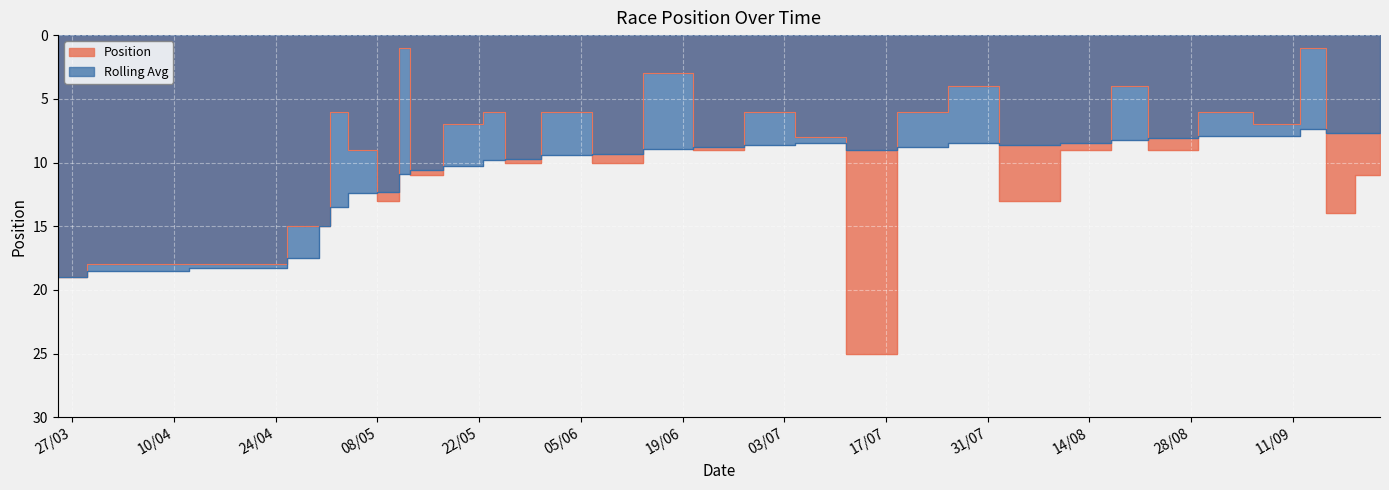

After their last crossing, which series has the higher values: Position or Rolling Avg?

Position